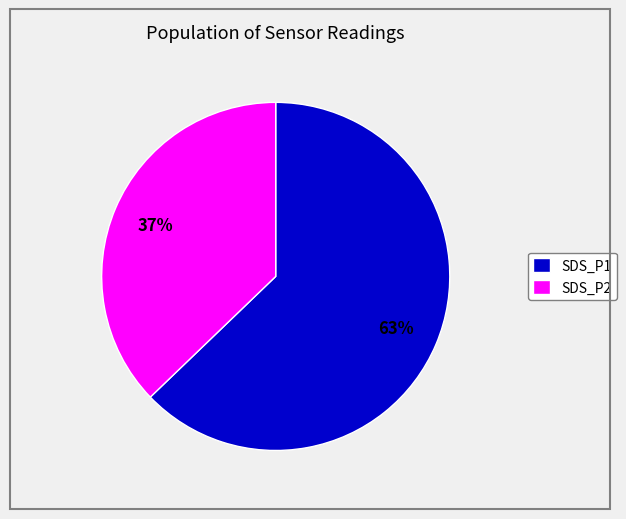

Between SDS_P2 and SDS_P1, which is larger?

SDS_P1